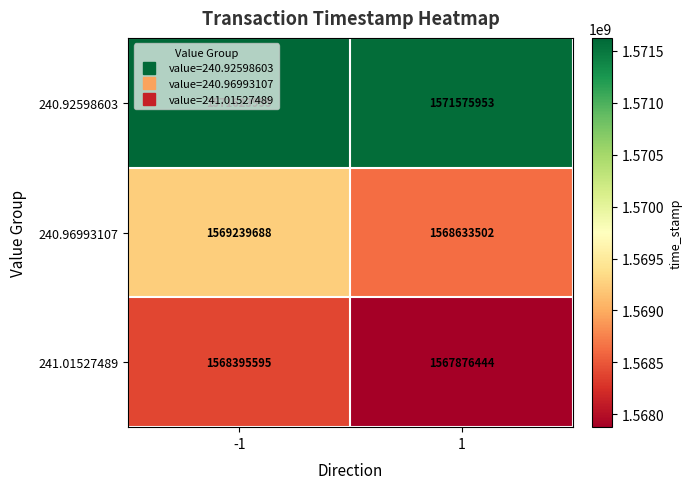

What is the maximum value for 240.92598603?

1571623995